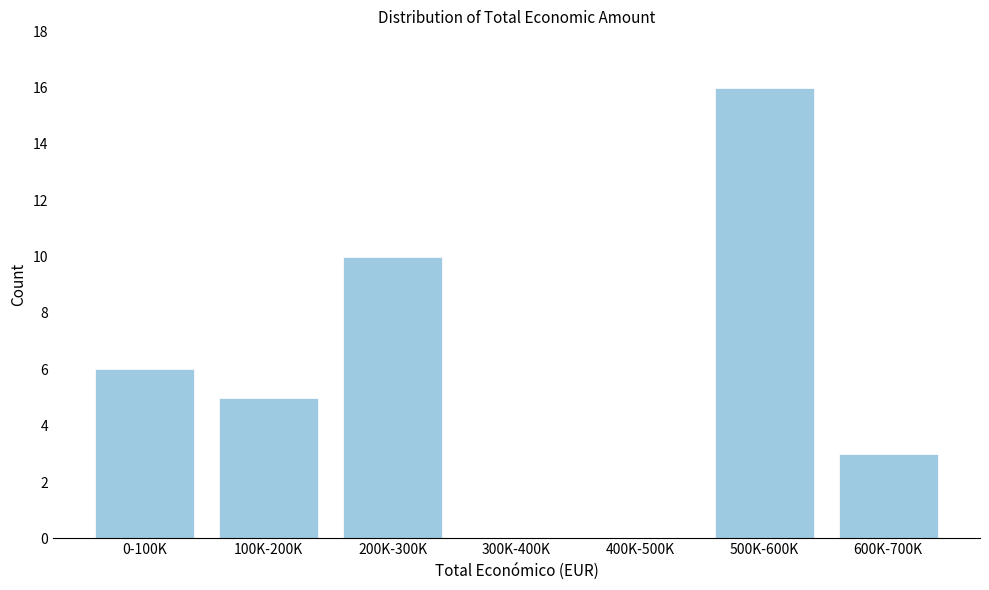

Reading right to left, list all the values displayed in this chart.

600K-700K=3	500K-600K=16	400K-500K=0	300K-400K=0	200K-300K=10	100K-200K=5	0-100K=6